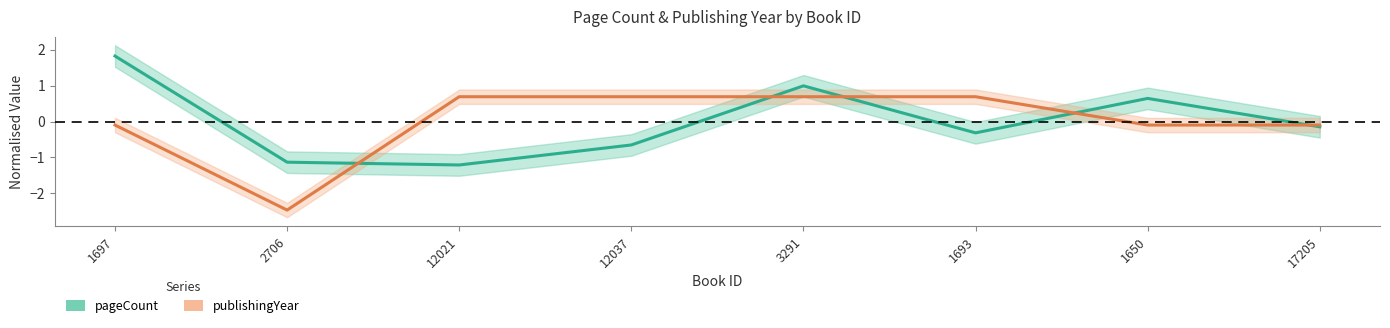

Which series has the largest total across all categories?

pageCount